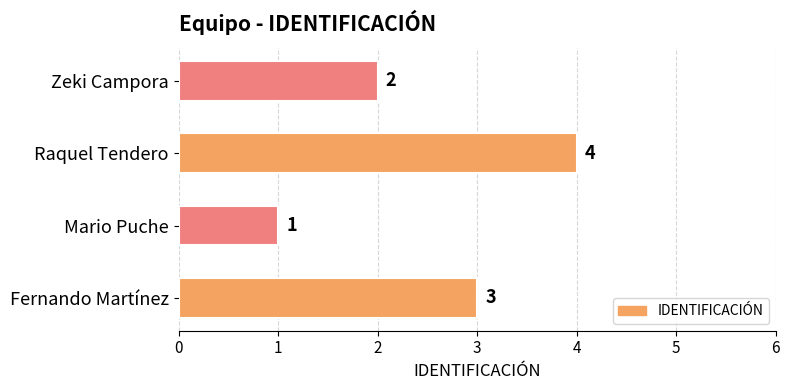

Is it true that the value at Raquel Tendero is 4?

True